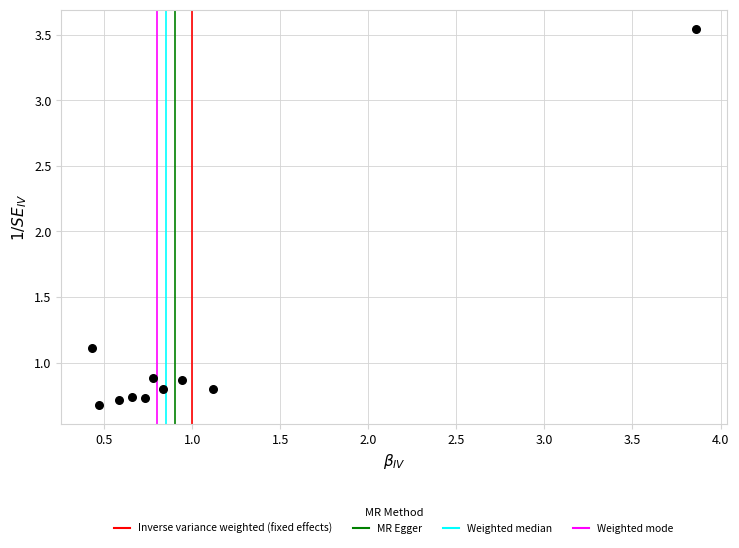

What is the range of Y values (max minus min)?

2.9